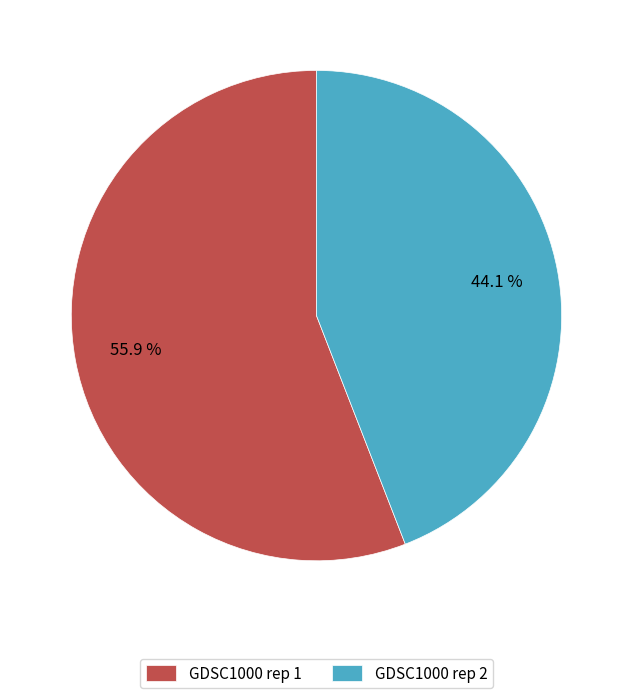

To the nearest percent, what is the average slice percentage?

50%